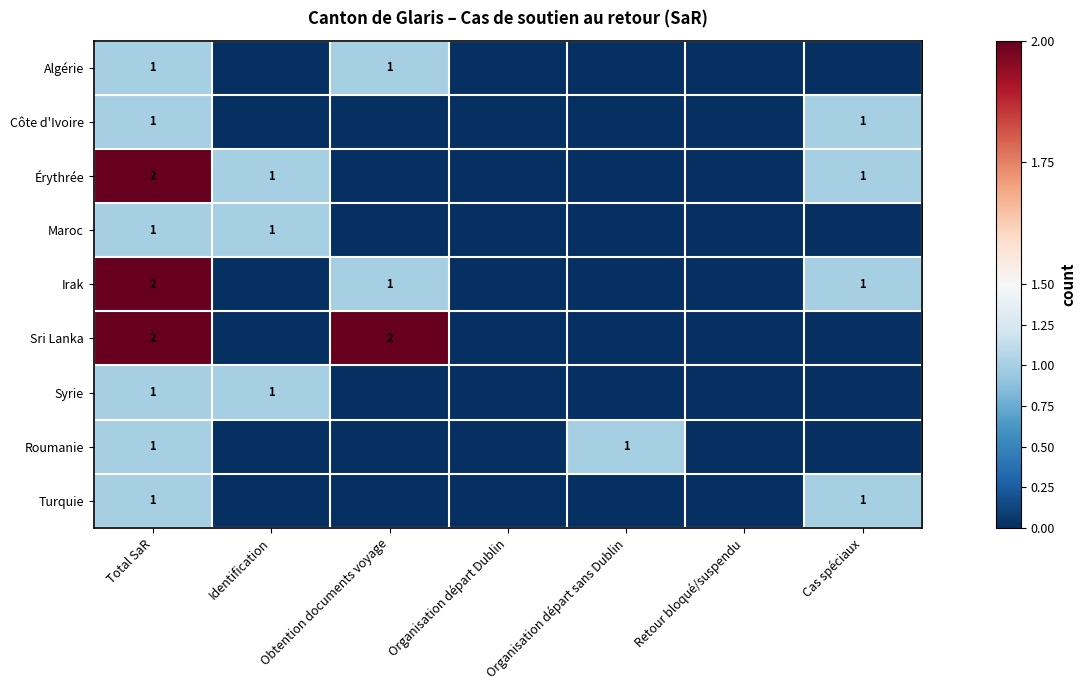

The value of Côte d'Ivoire at Cas spéciaux is 1. True or false?

True